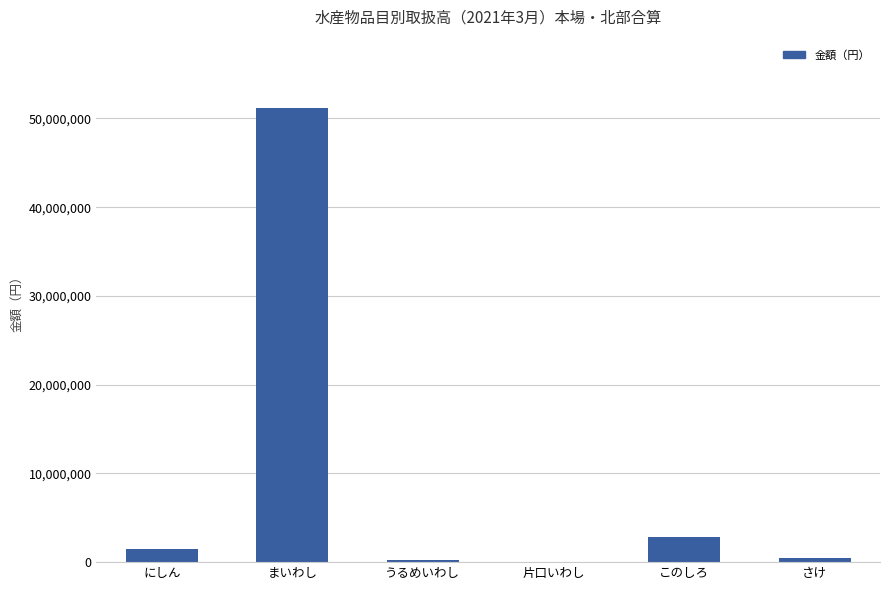

What is the change in value from まいわし to うるめいわし?

-50971129